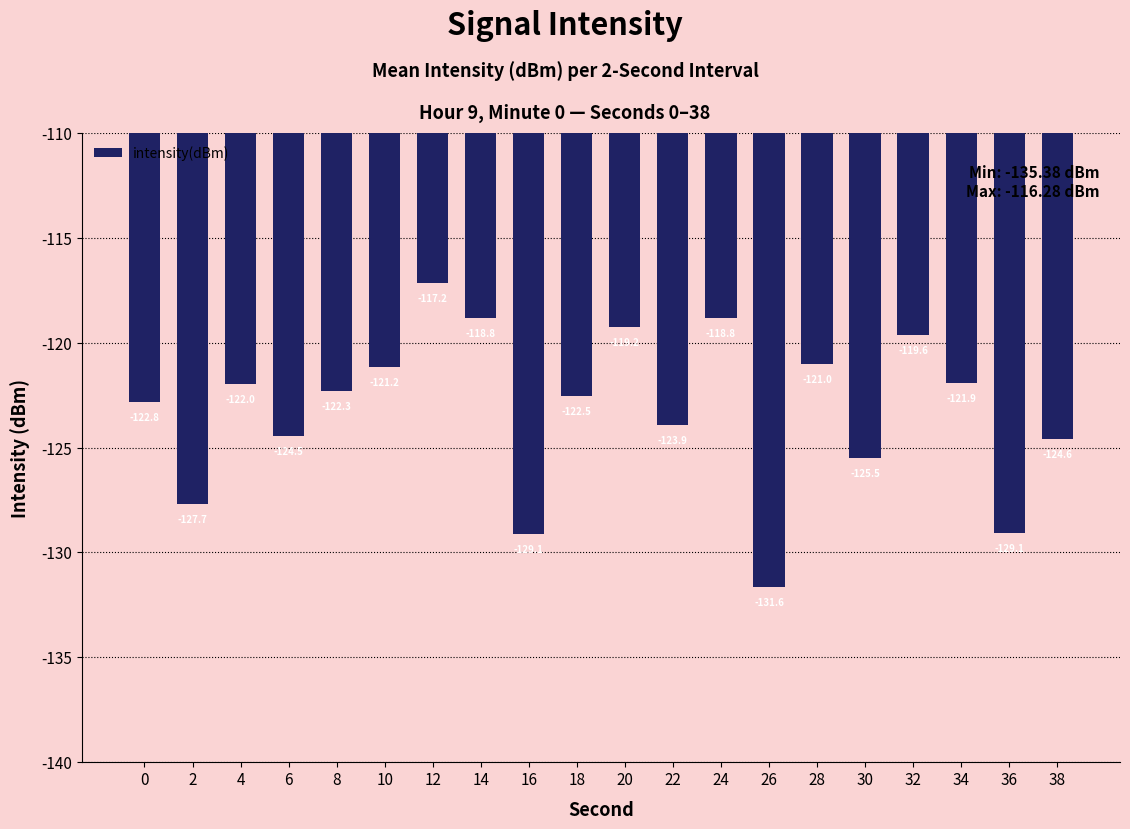

True or false: the data shows -206.5 at 24.

False